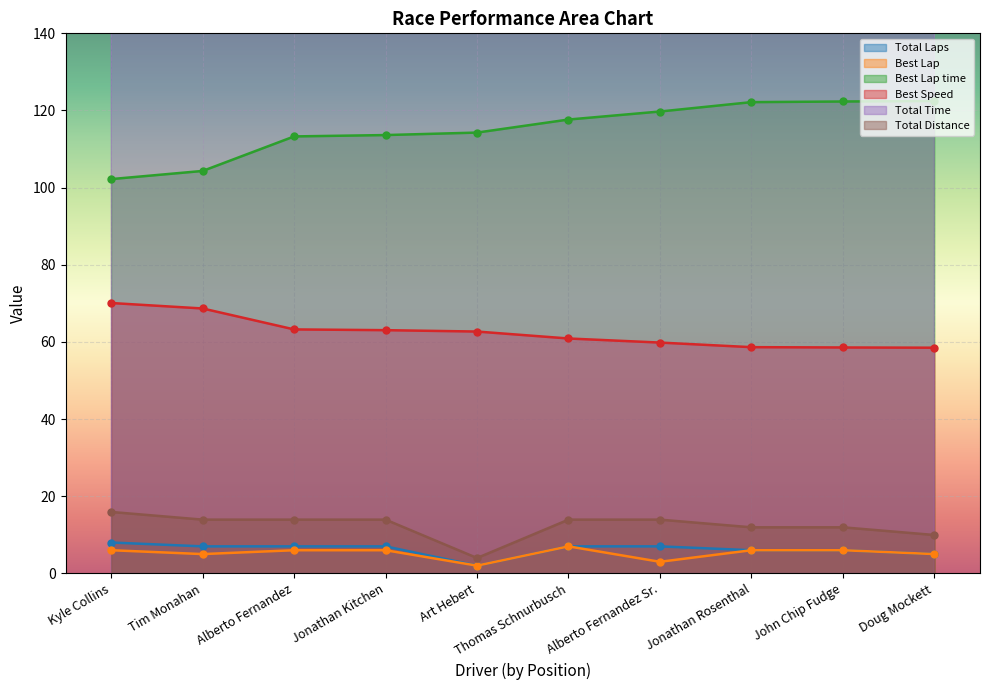

Reading left to right, extract all data points from this chart.

Total Laps: Kyle Collins=8.0	Tim Monahan=7.0	Alberto Fernandez=7.0	Jonathan Kitchen=7.0	Art Hebert=2.0	Thomas Schnurbusch=7.0	Alberto Fernandez Sr.=7.0	Jonathan Rosenthal=6.0	John Chip Fudge=6.0	Doug Mockett=5.0
Best Lap: Kyle Collins=6.0	Tim Monahan=5.0	Alberto Fernandez=6.0	Jonathan Kitchen=6.0	Art Hebert=2.0	Thomas Schnurbusch=7.0	Alberto Fernandez Sr.=3.0	Jonathan Rosenthal=6.0	John Chip Fudge=6.0	Doug Mockett=5.0
Best Lap time: Kyle Collins=102.2	Tim Monahan=104.3	Alberto Fernandez=113.3	Jonathan Kitchen=113.6	Art Hebert=114.3	Thomas Schnurbusch=117.7	Alberto Fernandez Sr.=119.7	Jonathan Rosenthal=122.2	John Chip Fudge=122.3	Doug Mockett=122.5
Best Speed: Kyle Collins=70.1	Tim Monahan=68.7	Alberto Fernandez=63.2	Jonathan Kitchen=63.0	Art Hebert=62.7	Thomas Schnurbusch=60.9	Alberto Fernandez Sr.=59.8	Jonathan Rosenthal=58.6	John Chip Fudge=58.6	Doug Mockett=58.5
Total Time: Kyle Collins=836.0	Tim Monahan=765.3	Alberto Fernandez=825.6	Jonathan Kitchen=824.8	Art Hebert=271.7	Thomas Schnurbusch=849.6	Alberto Fernandez Sr.=867.5	Jonathan Rosenthal=771.7	John Chip Fudge=772.3	Doug Mockett=645.7
Total Distance: Kyle Collins=15.9	Tim Monahan=13.9	Alberto Fernandez=13.9	Jonathan Kitchen=13.9	Art Hebert=4.0	Thomas Schnurbusch=13.9	Alberto Fernandez Sr.=13.9	Jonathan Rosenthal=11.9	John Chip Fudge=11.9	Doug Mockett=9.9